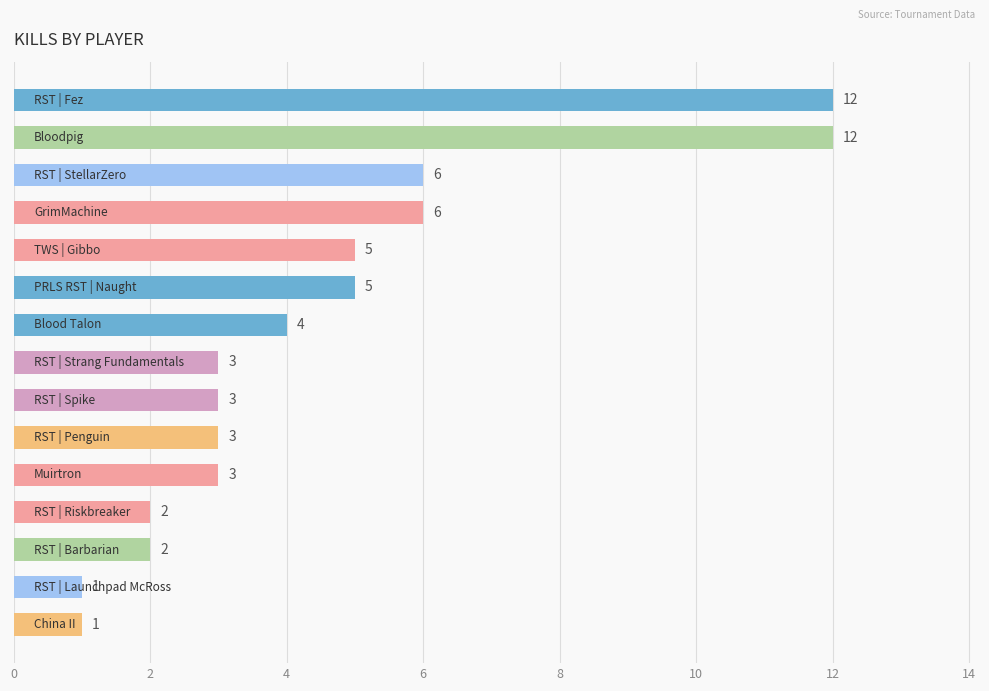

What is the smallest value displayed?

1